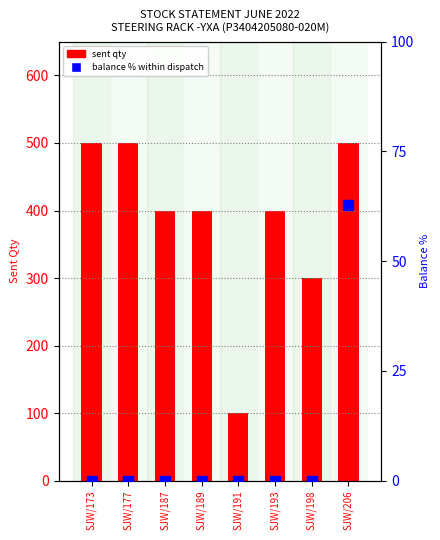

Reading right to left, what are all the values shown in this chart?

sent qty: SJW/206=500.0	SJW/198=300.0	SJW/193=400.0	SJW/191=100.0	SJW/189=400.0	SJW/187=400.0	SJW/177=500.0	SJW/173=500.0
balance % of sent: SJW/206=62.8	SJW/198=0.0	SJW/193=0.0	SJW/191=0.0	SJW/189=0.0	SJW/187=0.0	SJW/177=0.0	SJW/173=0.0